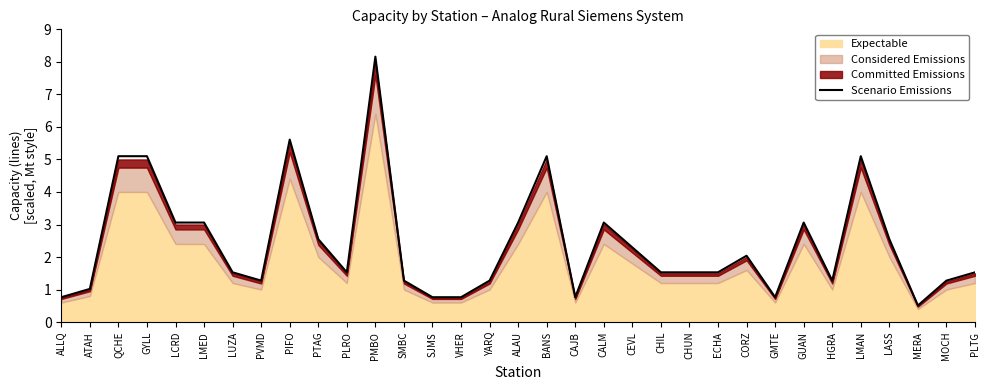

How many lines are shown in the chart?

1